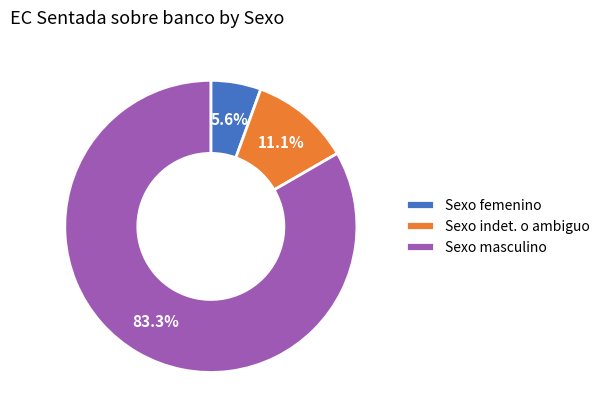

What percentage is NOT represented by Sexo femenino?

94.4%